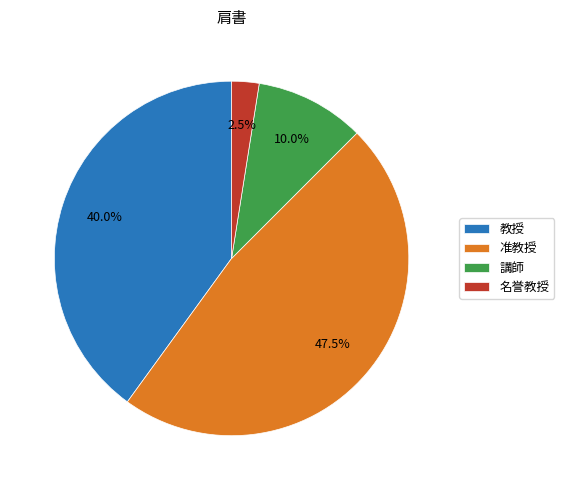

Between 准教授 and 講師, which is larger?

准教授